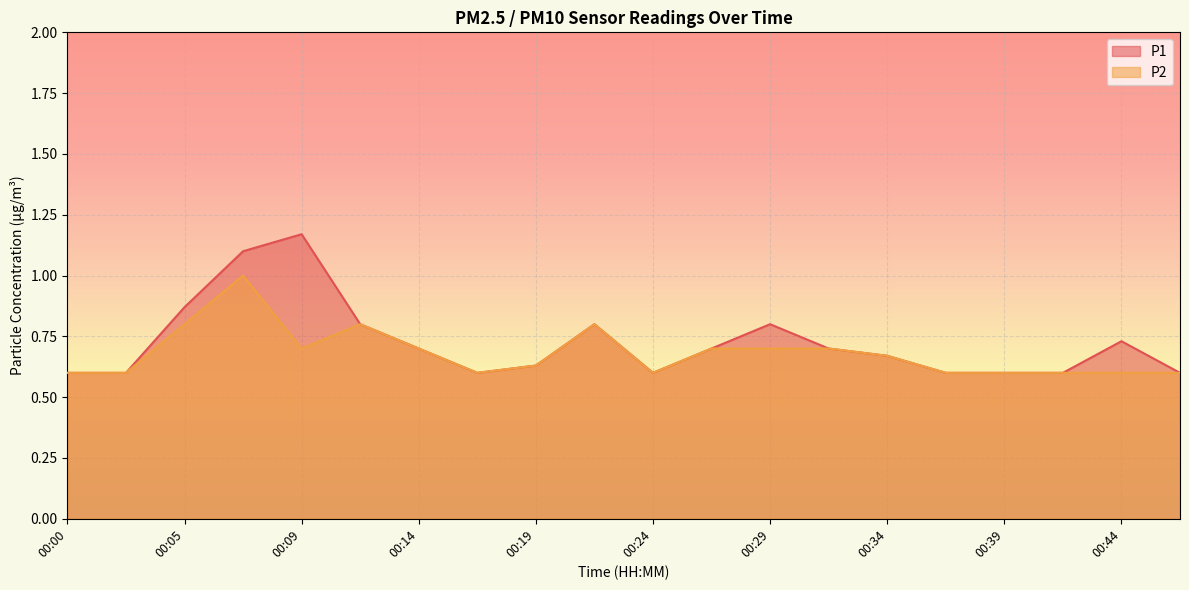

The P1 series shows 0.7 at 00:34. True or false?

True